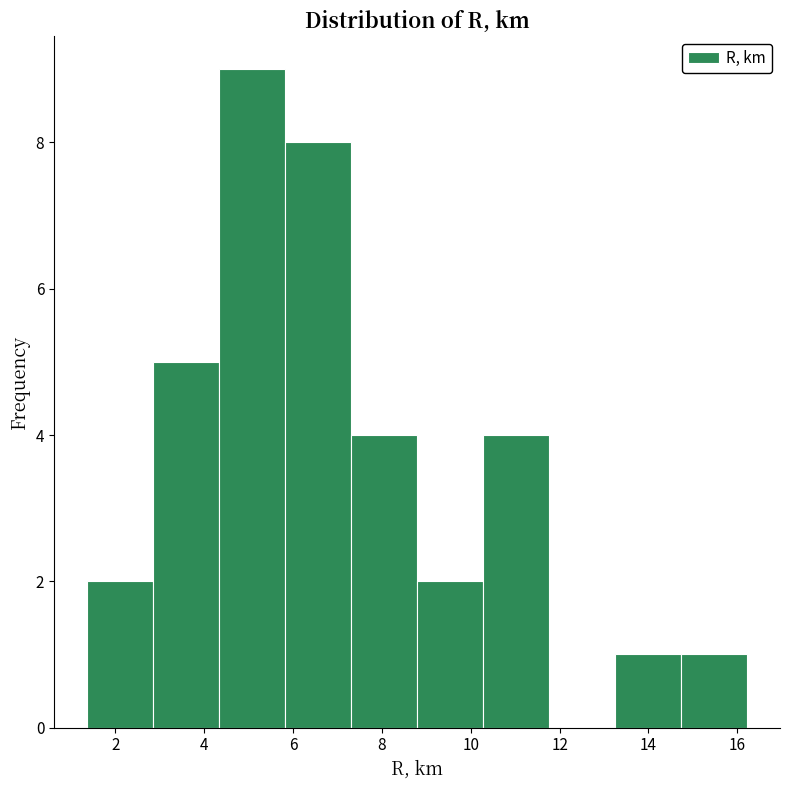

Reading left to right, list every bar in this chart as the range it spans on the x-axis followed by its height. Neither the bar edges nor the heights are printed on the chart, so give them approximately, as read against the axes.

1.4 to 2.8: 2
2.8 to 4.4: 5
4.4 to 5.8: 9
5.8 to 7.4: 8
7.4 to 8.8: 4
8.8 to 10.2: 2
10.2 to 11.8: 4
11.8 to 13.2: 0
13.2 to 14.8: 1
14.8 to 16.2: 1